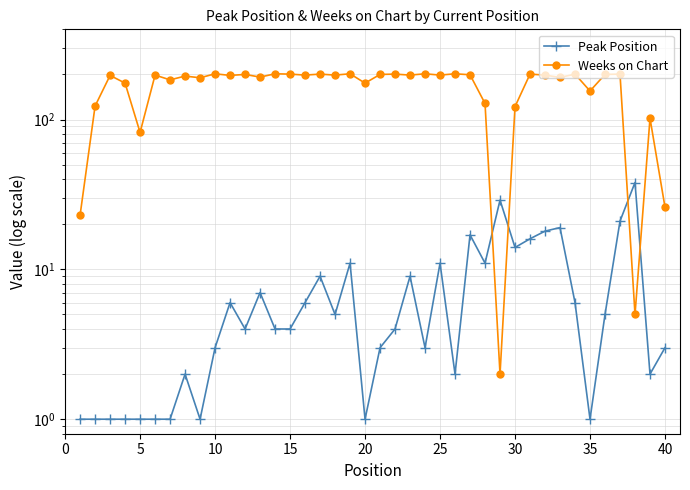

What is the difference between the second highest and second lowest values in the Weeks on Chart series?

197